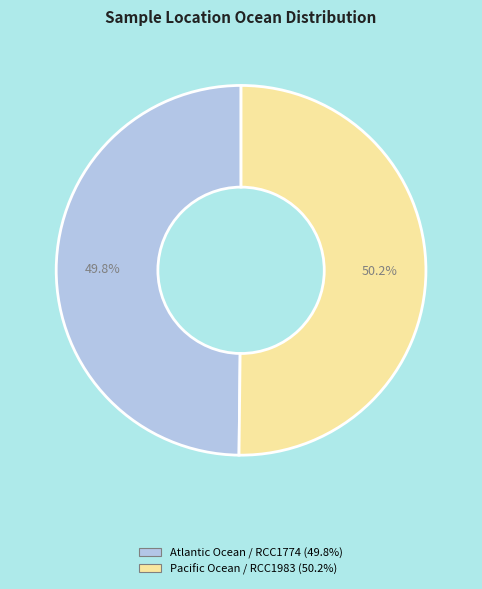

What percentage do Pacific Ocean and Atlantic Ocean together represent?

100.0%